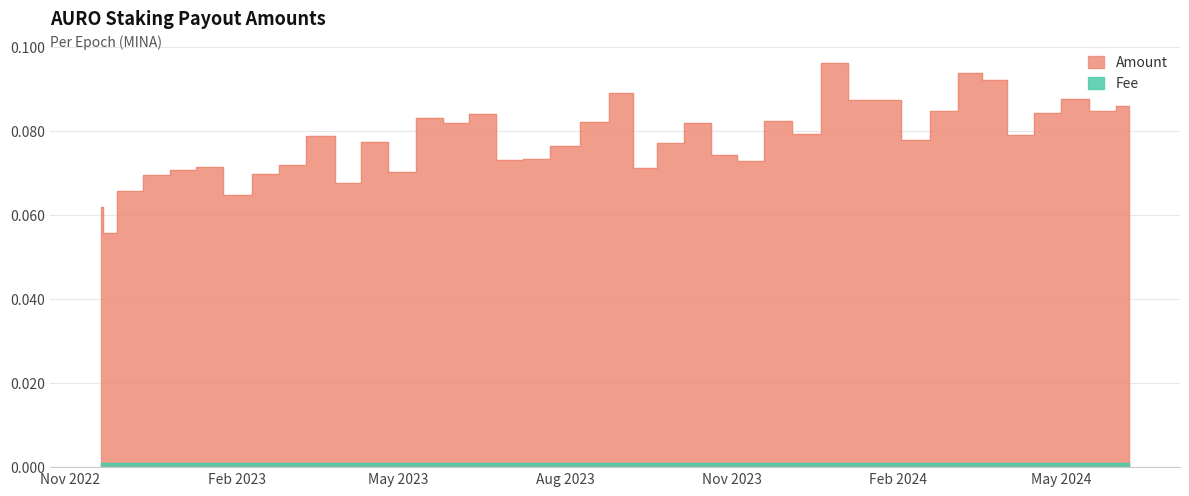

What is the greatest value displayed?

0.1